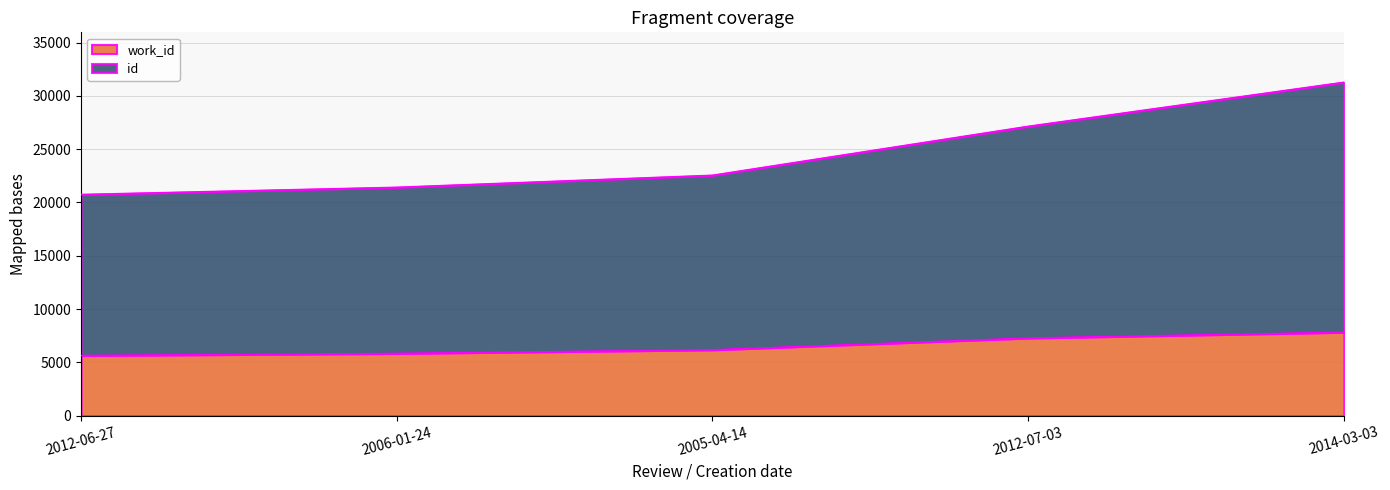

Between 2012-06-27 and 2014-03-03, which is larger?

2014-03-03